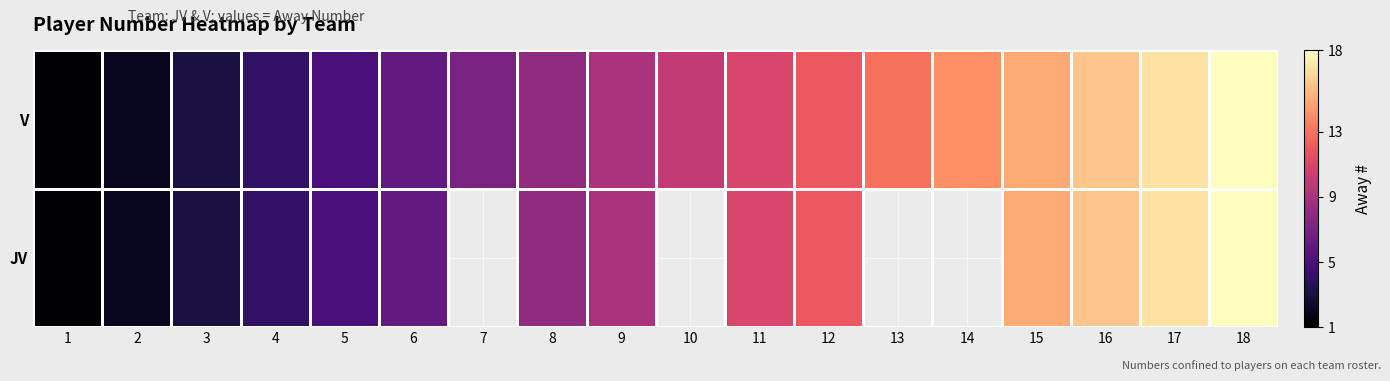

Rank the series by their maximum value, from highest to lowest.

JV, V